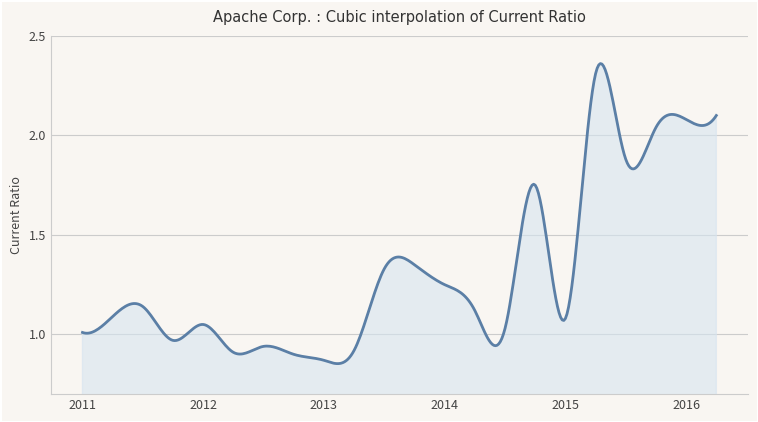

How many lines are shown in the chart?

1